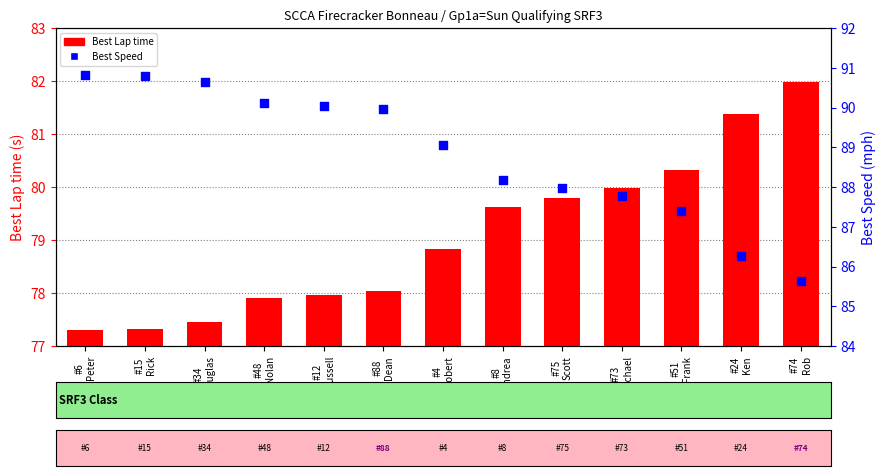

Which series has the largest total across all categories?

Best Speed